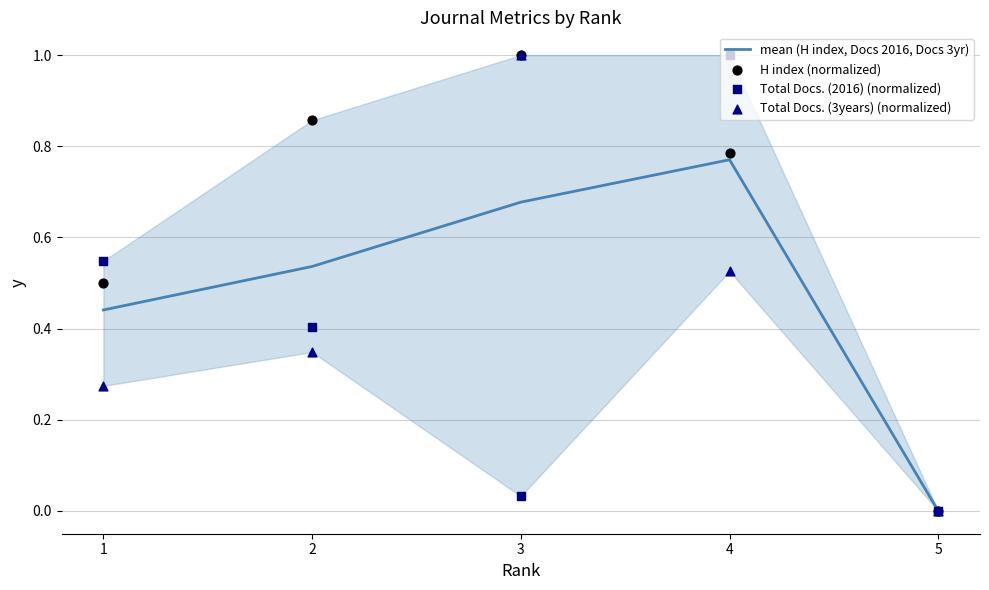

Which series reaches the maximum Y coordinate?

H index (normalized)